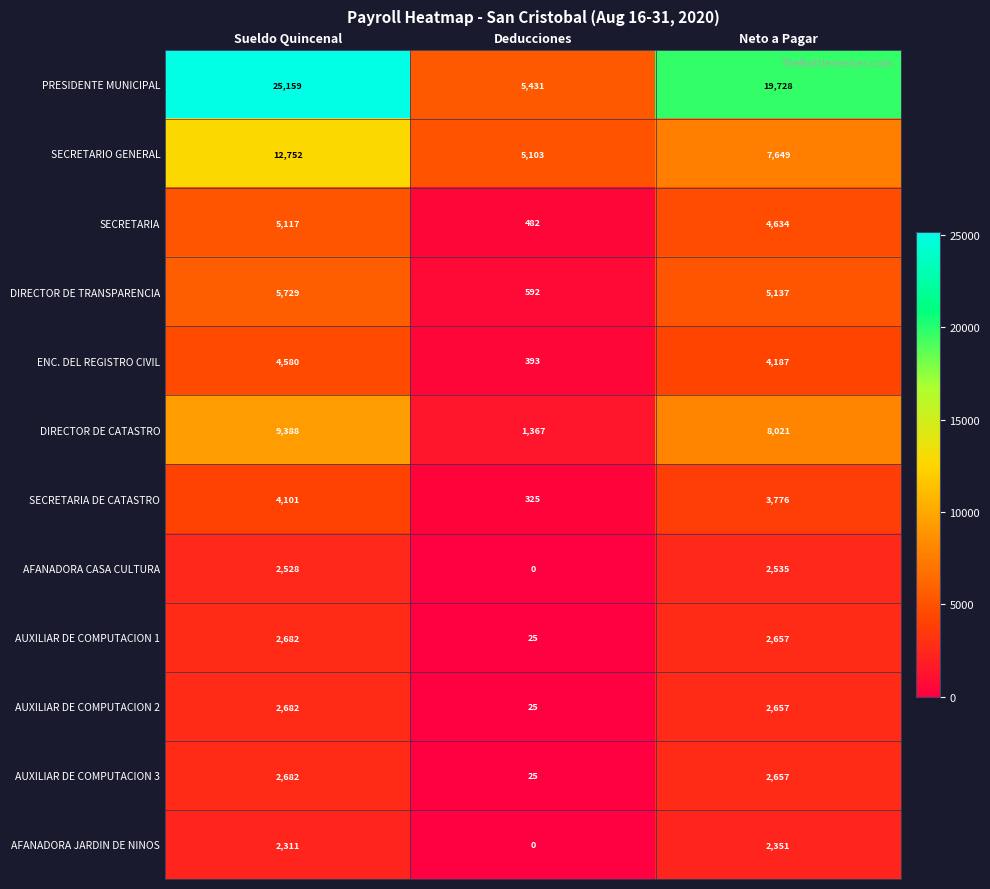

At how many categories does at least one series exceed 840?

3